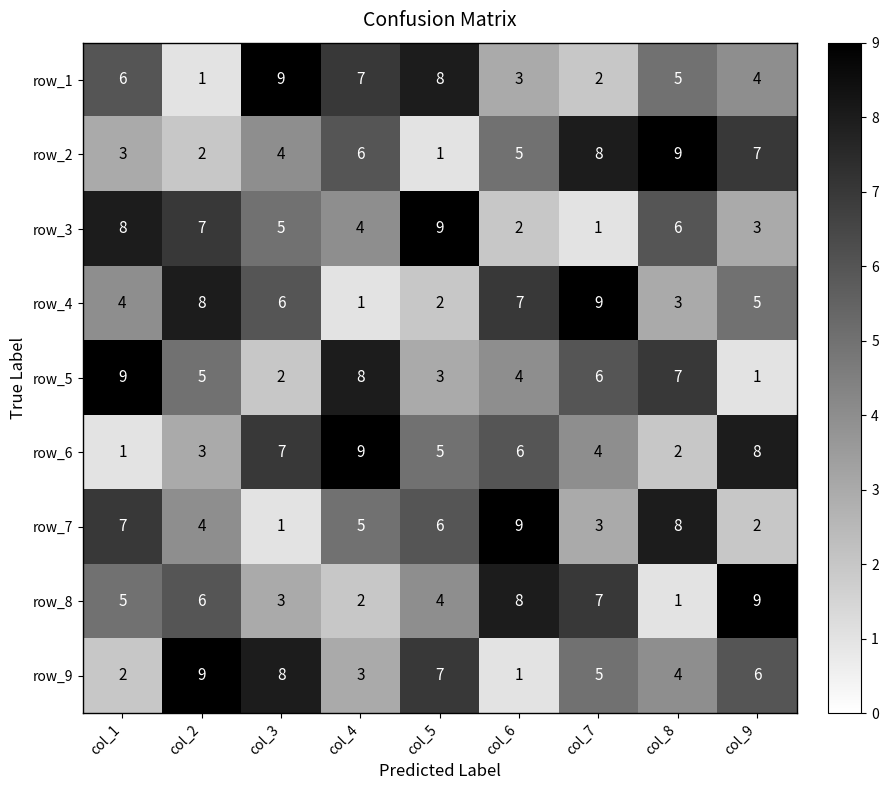

Where does the row_1 series first go above 5?

col_1